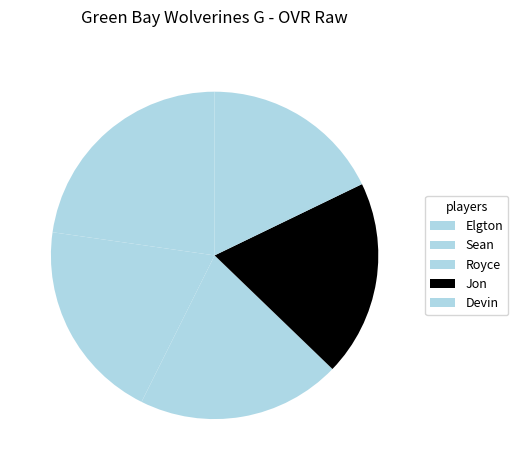

How many slices are in this pie chart?

5